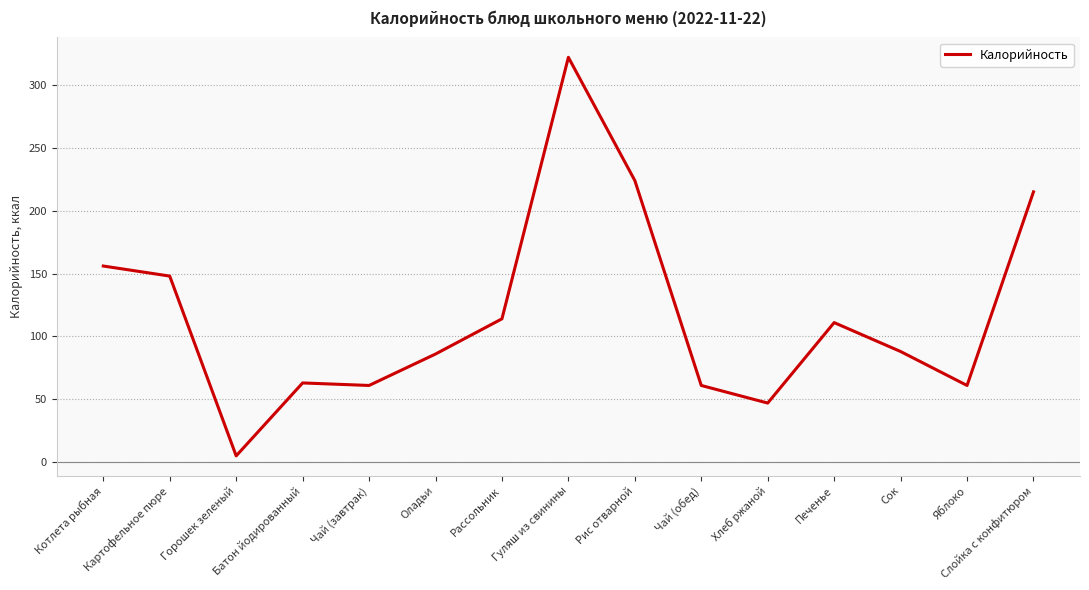

Is it true that the value at Оладьи is 119?

False